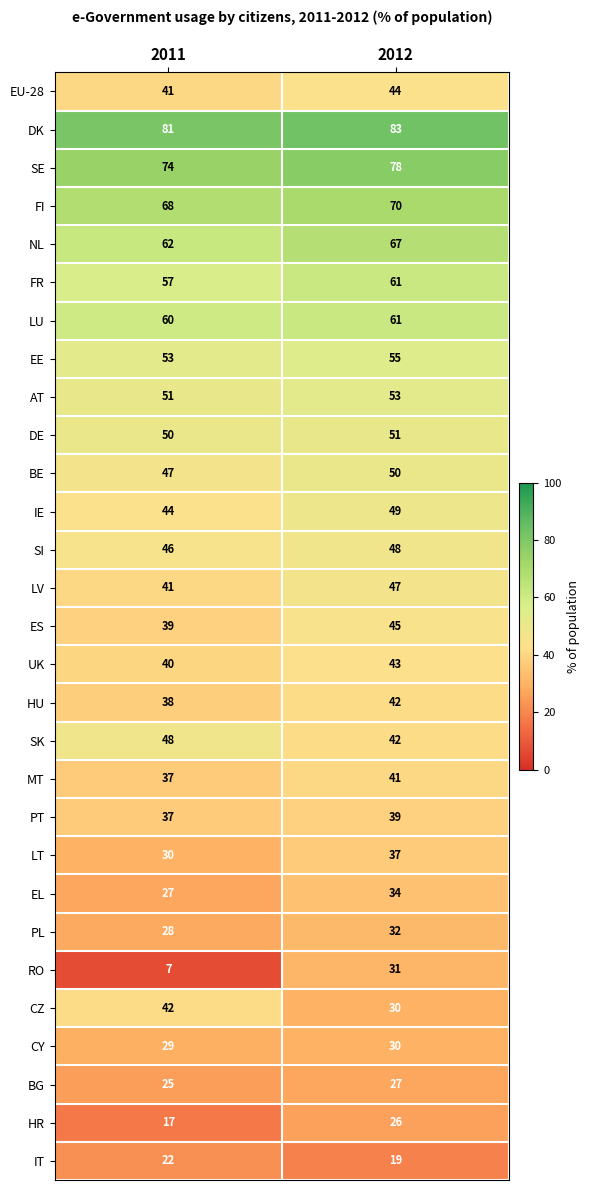

What is the maximum value shown in the chart?

83